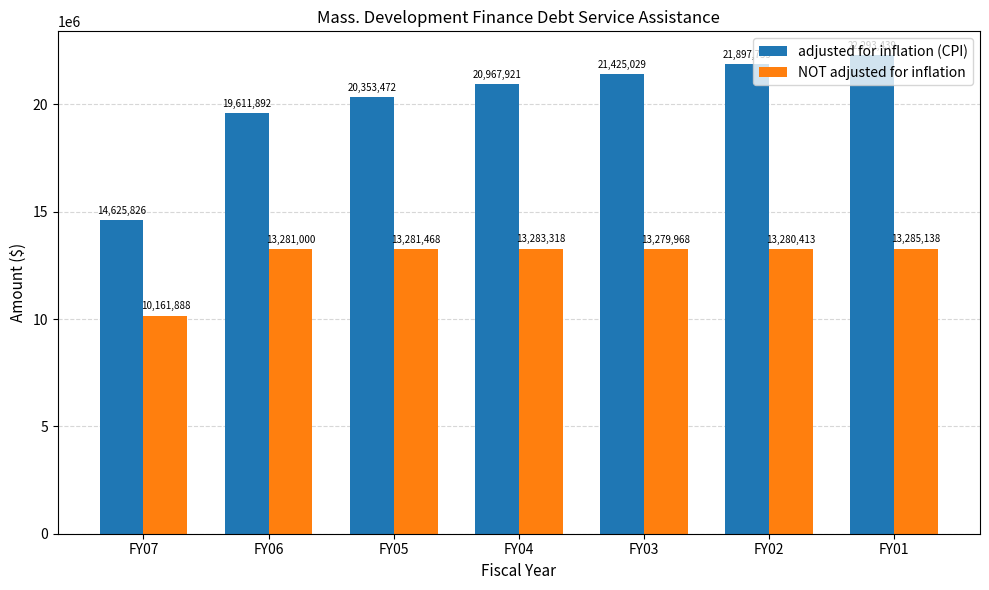

Which series changed the most between FY05 and FY01?

adjusted for inflation (CPI)